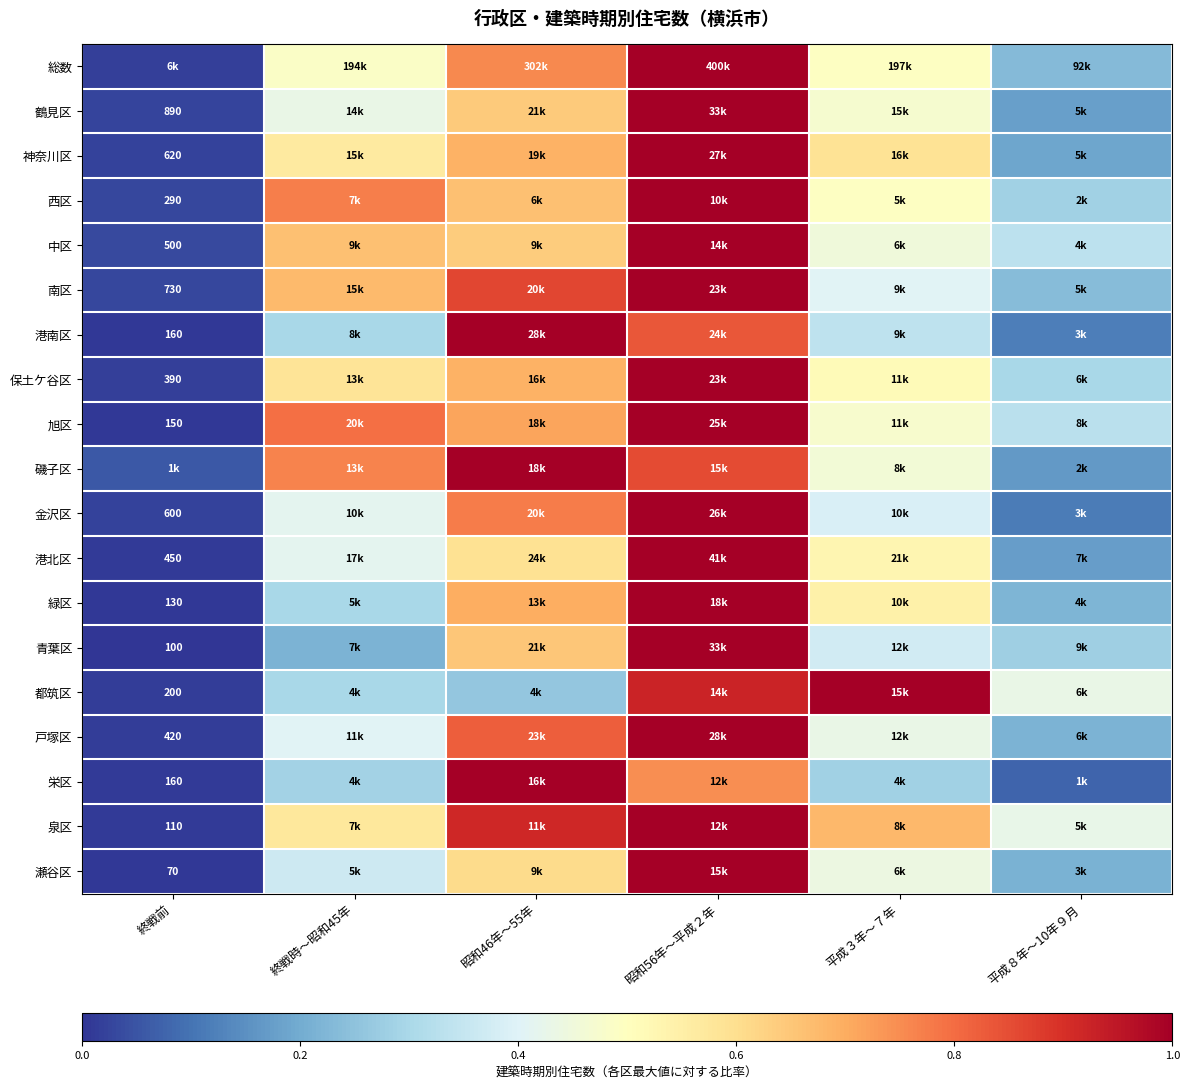

The value of 金沢区 at 平成８年～10年９月 is 0.1. True or false?

True